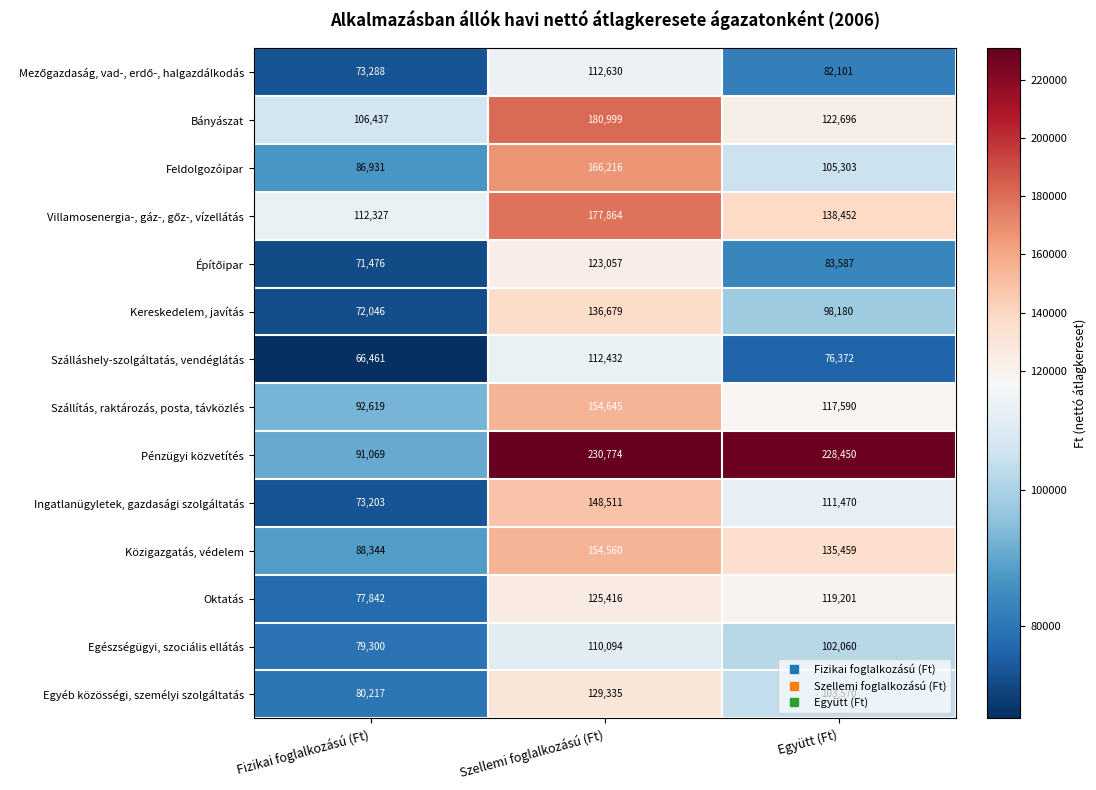

What is the maximum value shown in the chart?

230774